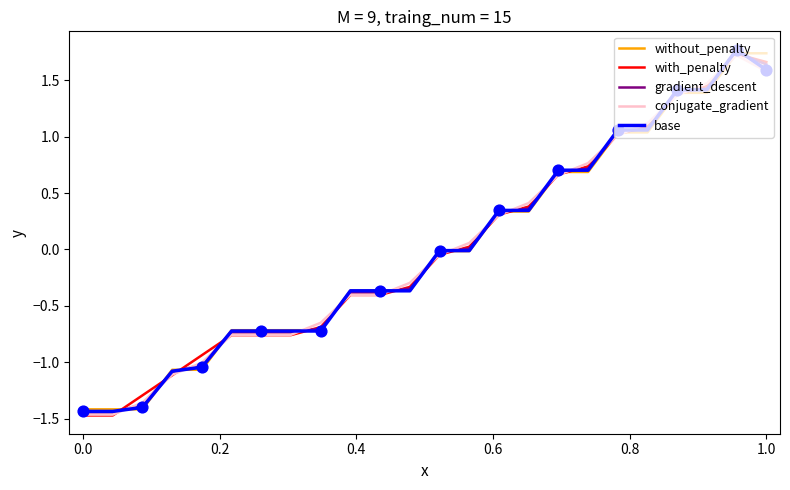

What is the minimum value shown in the chart?

-1.5